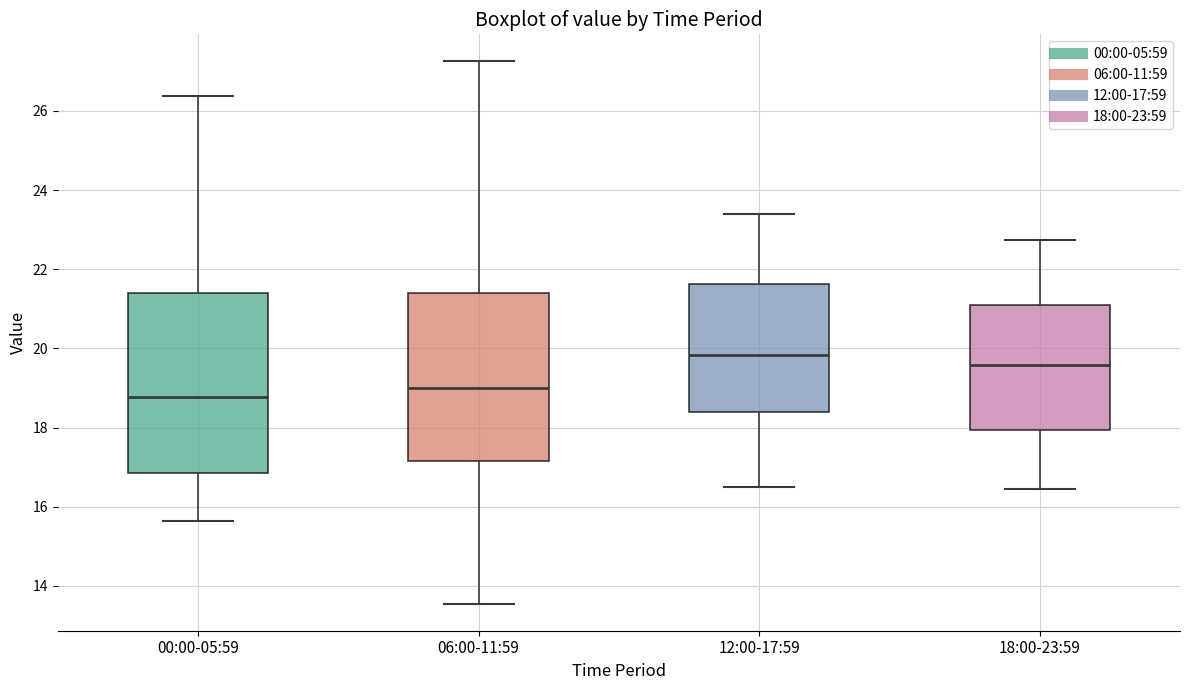

Which box has the highest median line?

12:00-17:59